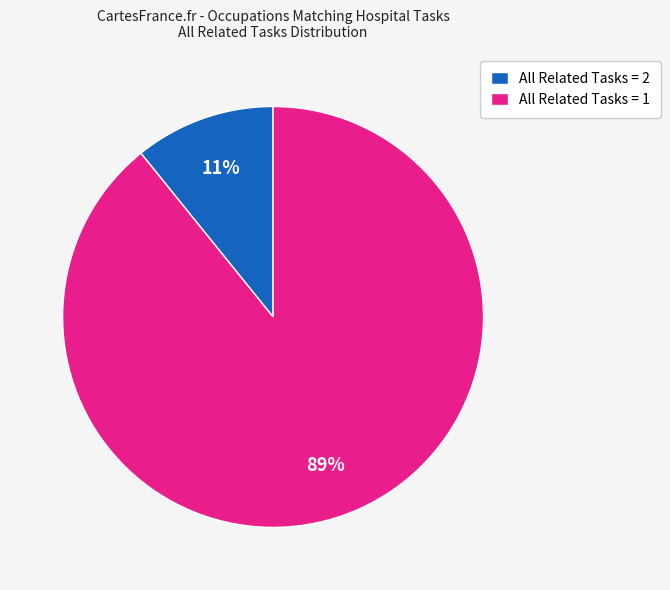

Does any single category account for the majority?

Yes